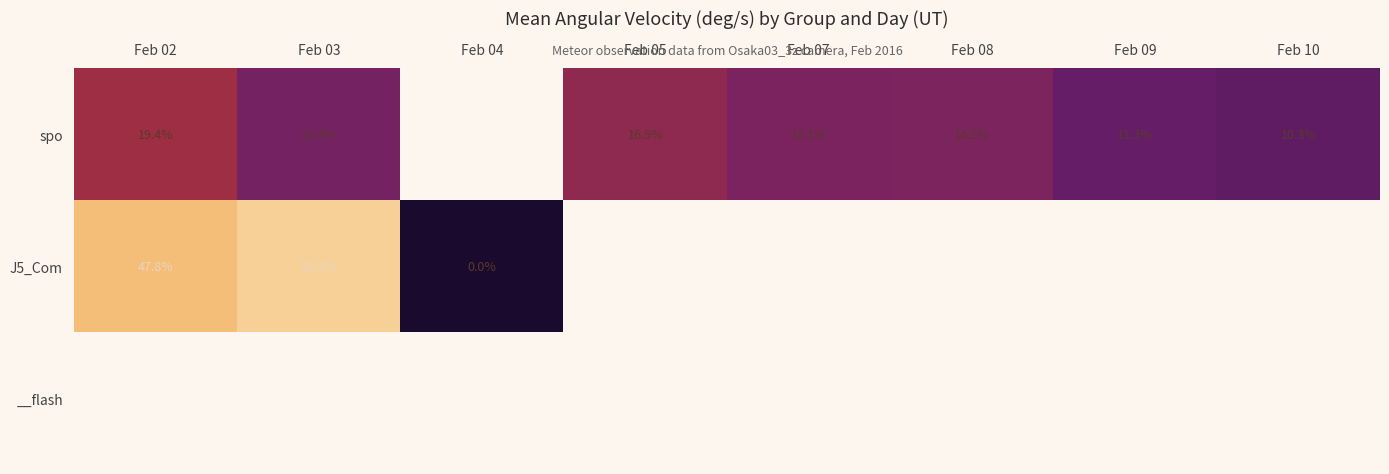

Which series has the widest spread of values?

J5_Com